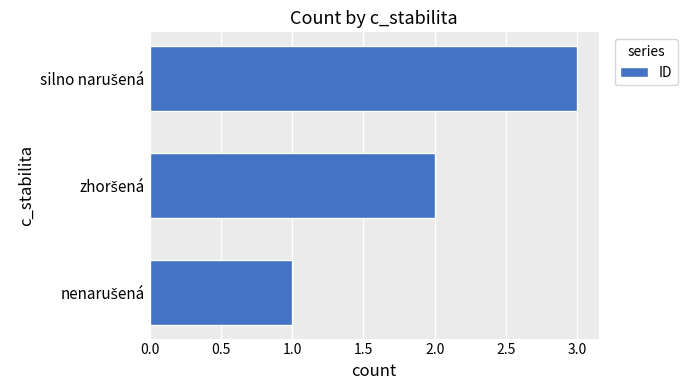

What is the maximum value shown in the chart?

3